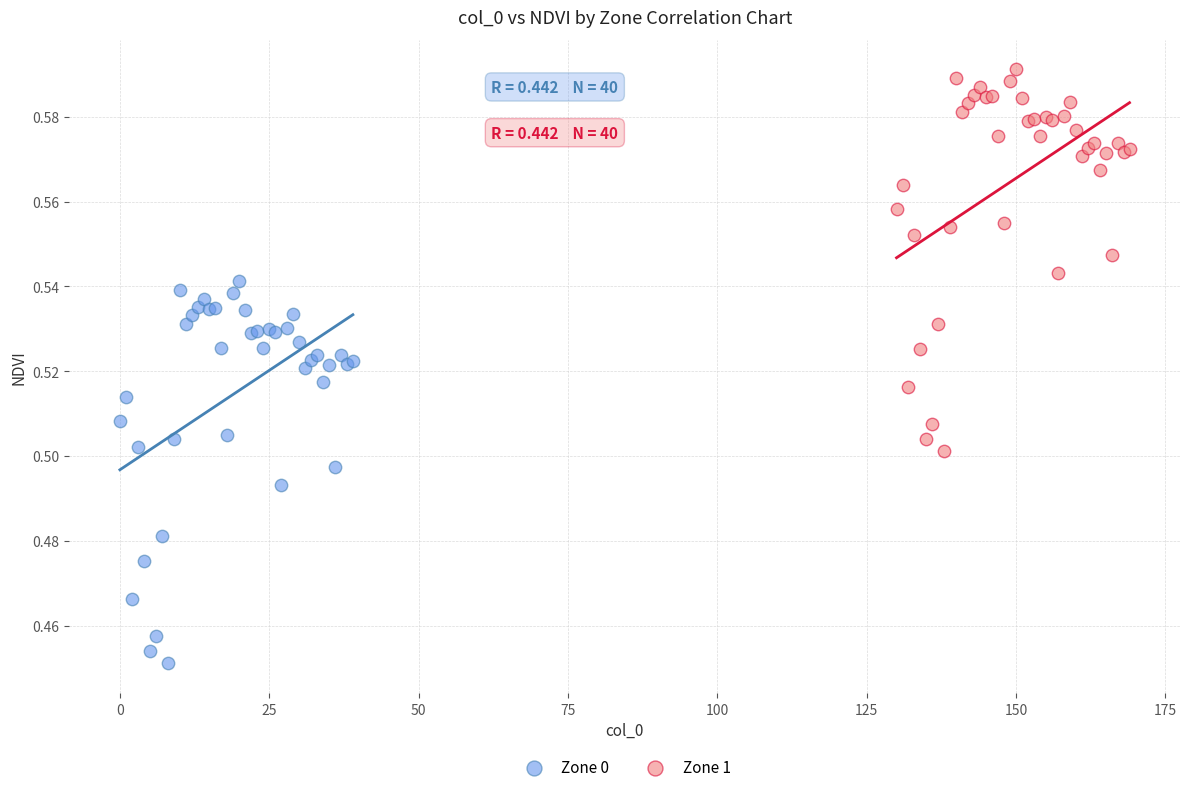

Which series contains the highest Y value?

Zone 1